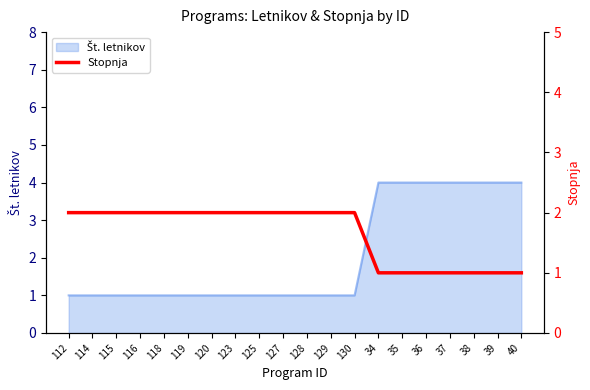

Reading left to right, list all the values displayed in this chart.

2	2	2	2	2	2	2	2	2	2	2	2	2	1	1	1	1	1	1	1